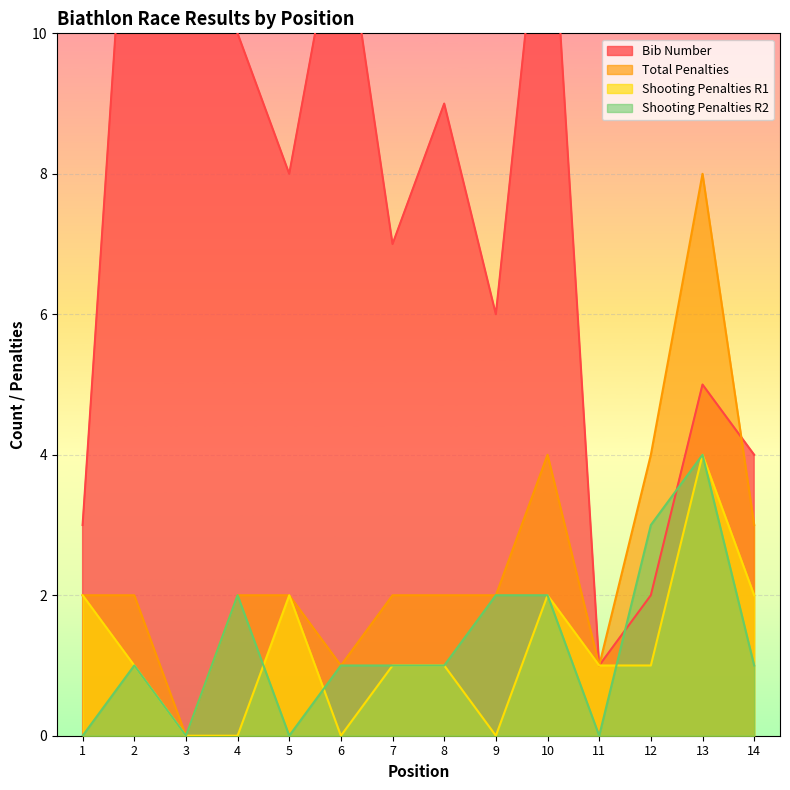

Count the Shooting Penalties R2 values in the range 0 to 2.

12